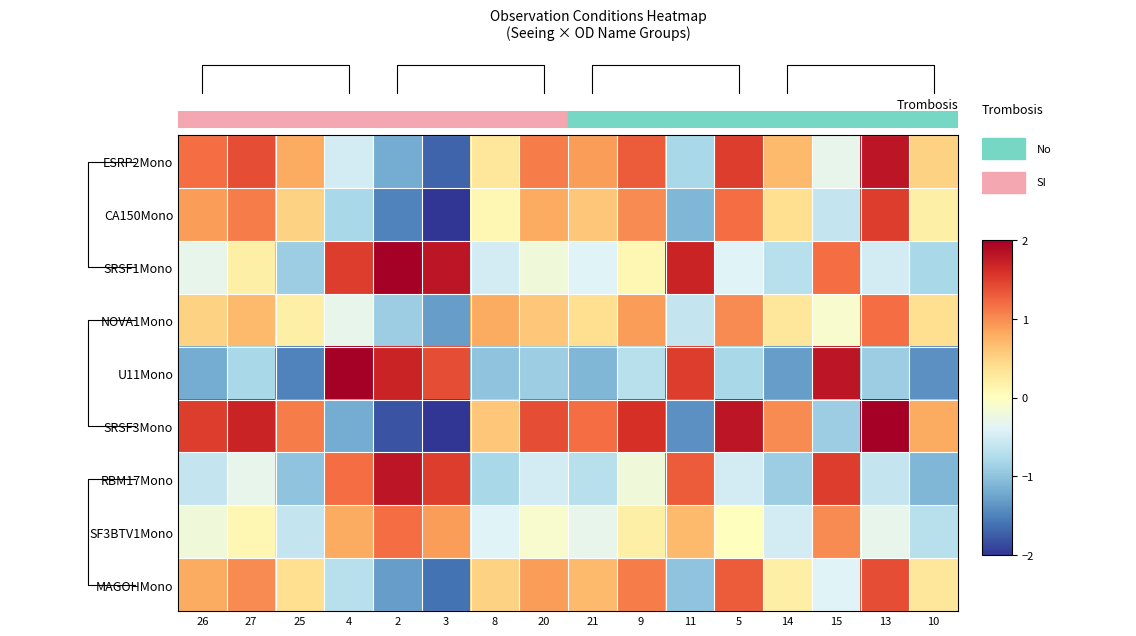

What is the difference between the maximum and minimum values in the NOVA1Mono series?

2.5